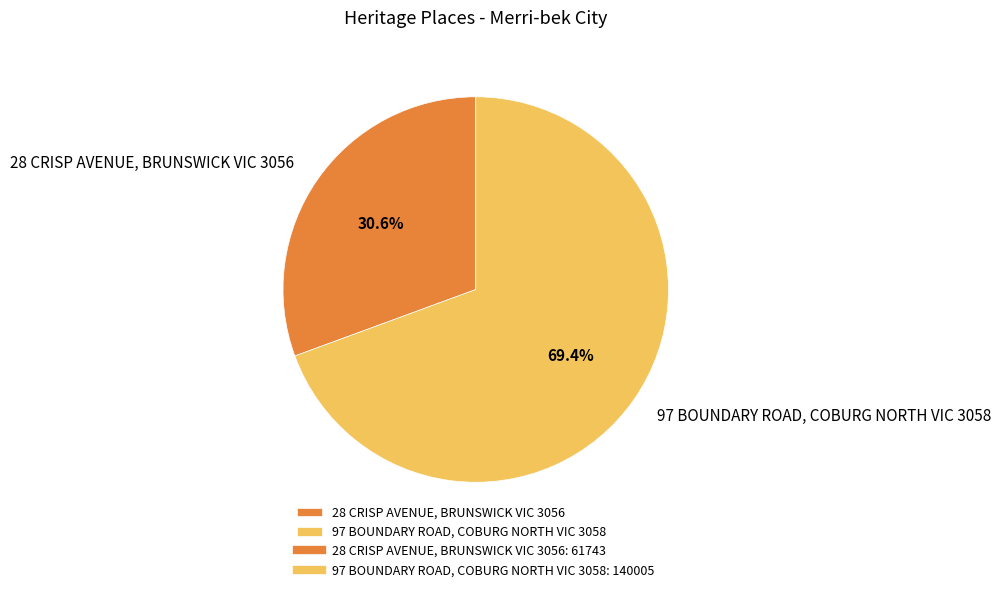

To the nearest percent, what is the difference between the 97 BOUNDARY ROAD, COBURG NORTH VIC 3058 and 28 CRISP AVENUE, BRUNSWICK VIC 3056 slice percentages?

39%